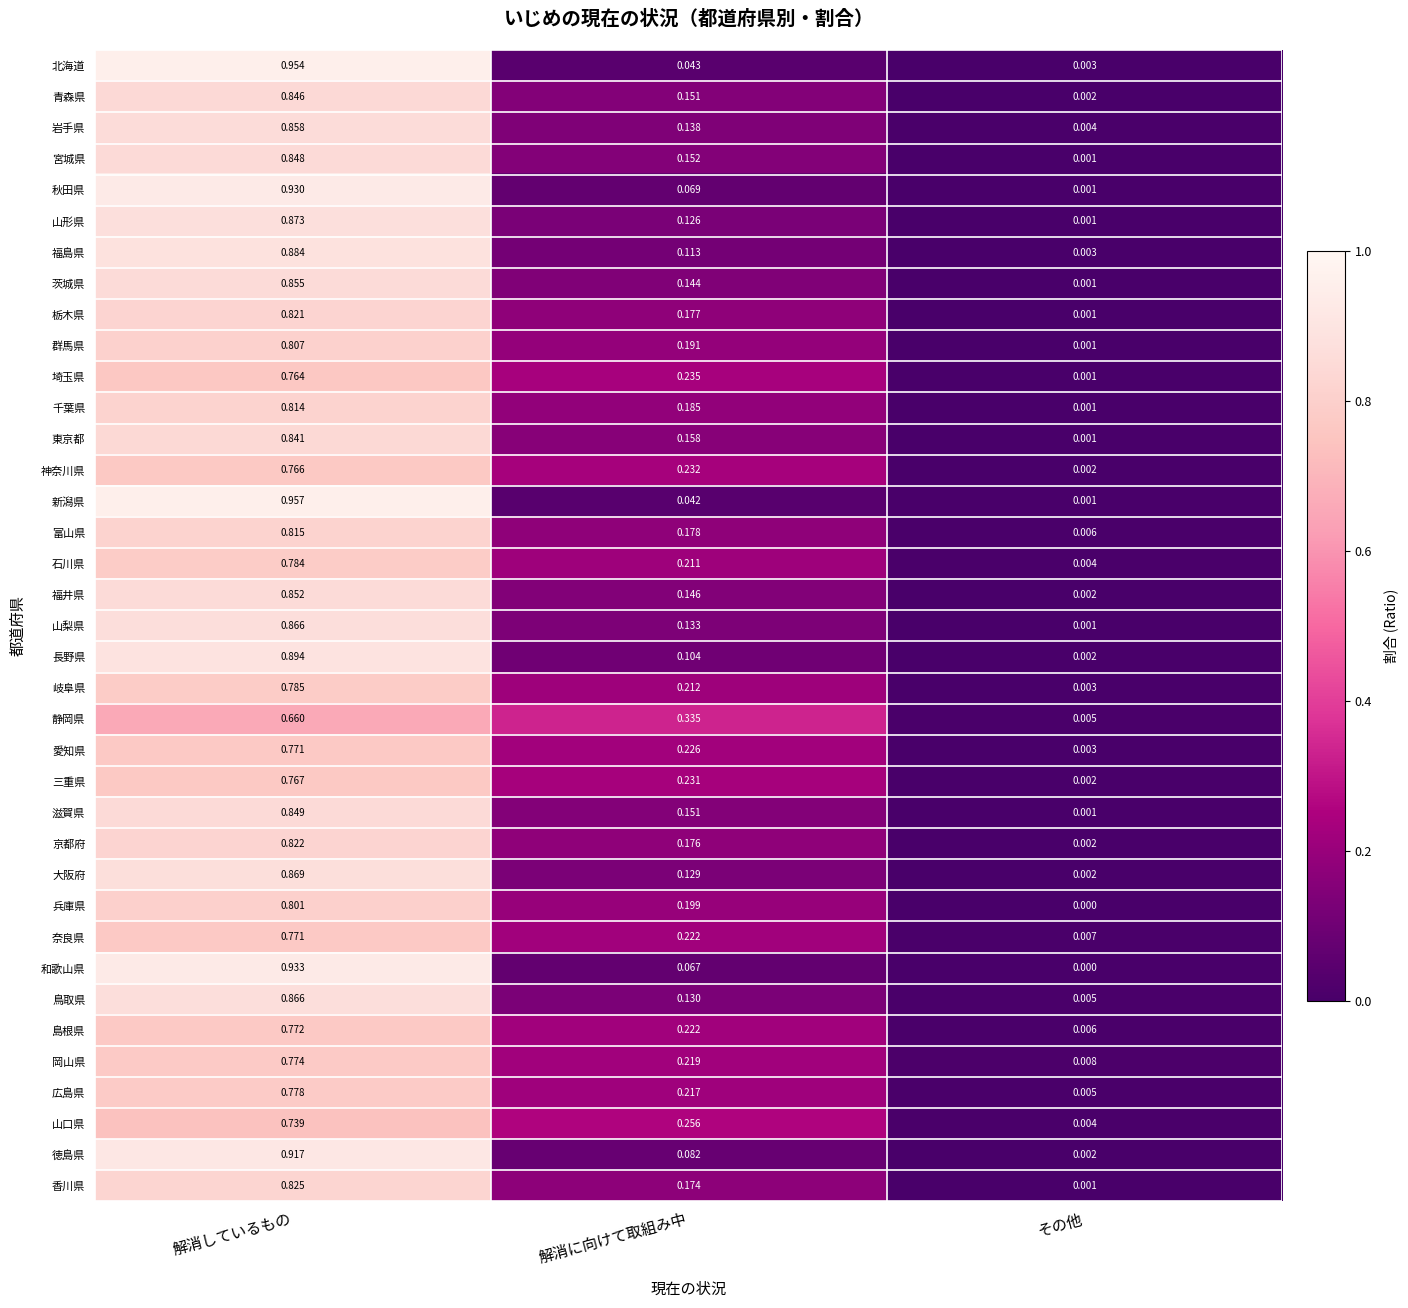

How many series are shown in this chart?

37